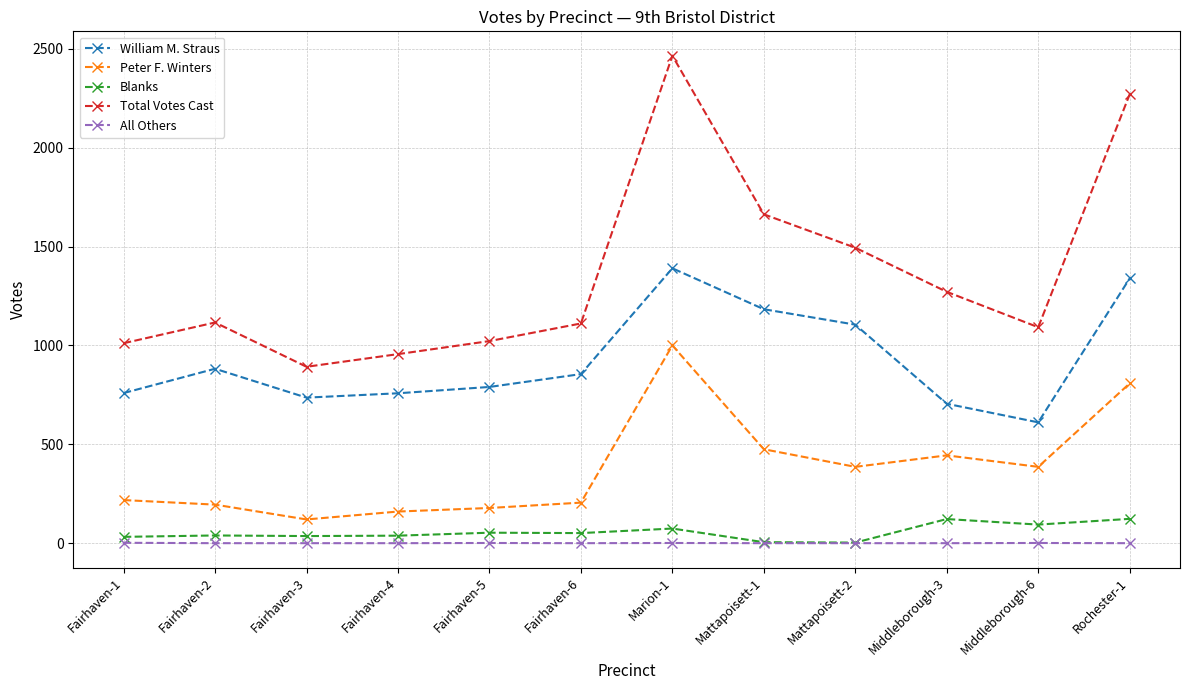

True or false: All Others and Peter F. Winters intersect in this chart.

False